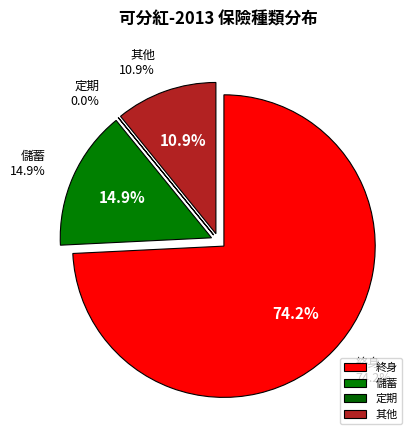

What is the largest slice in the pie chart?

終身